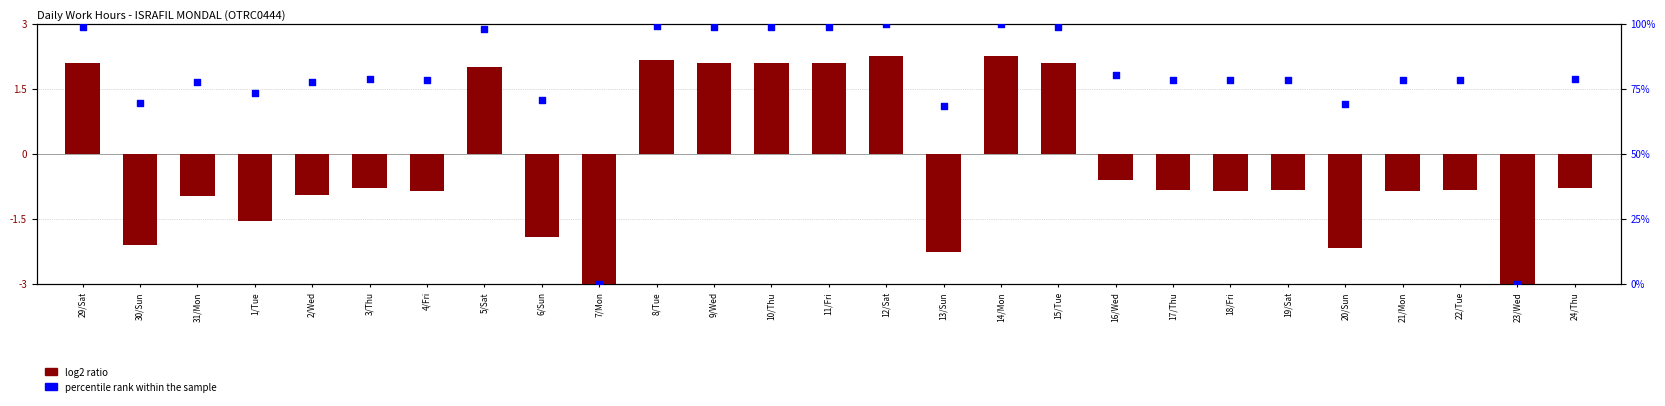

Which series has the widest spread of Y values?

percentile rank within the sample